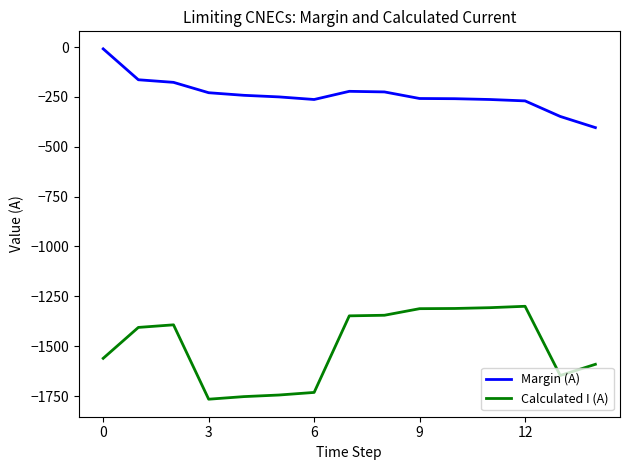

What is the sum of all Margin (A) values?

-3583